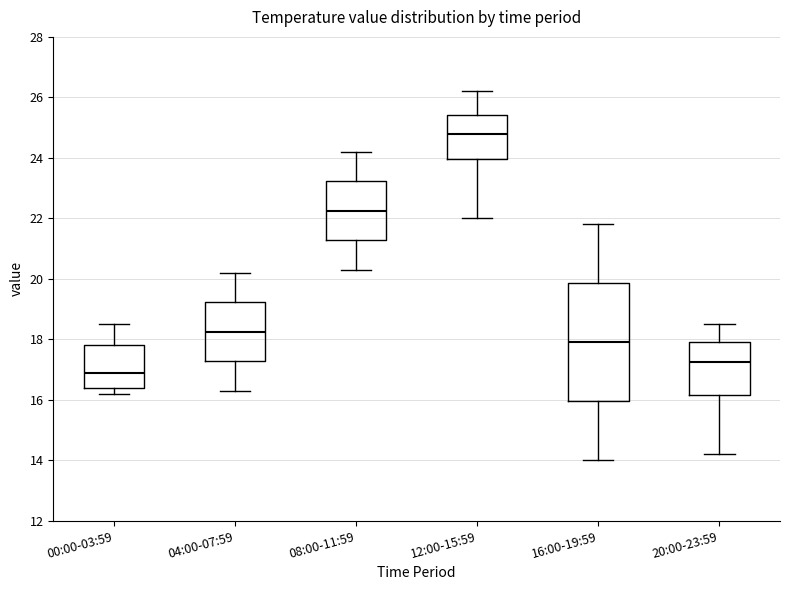

Which box is the tallest, from its lower edge to its upper edge?

16:00-19:59